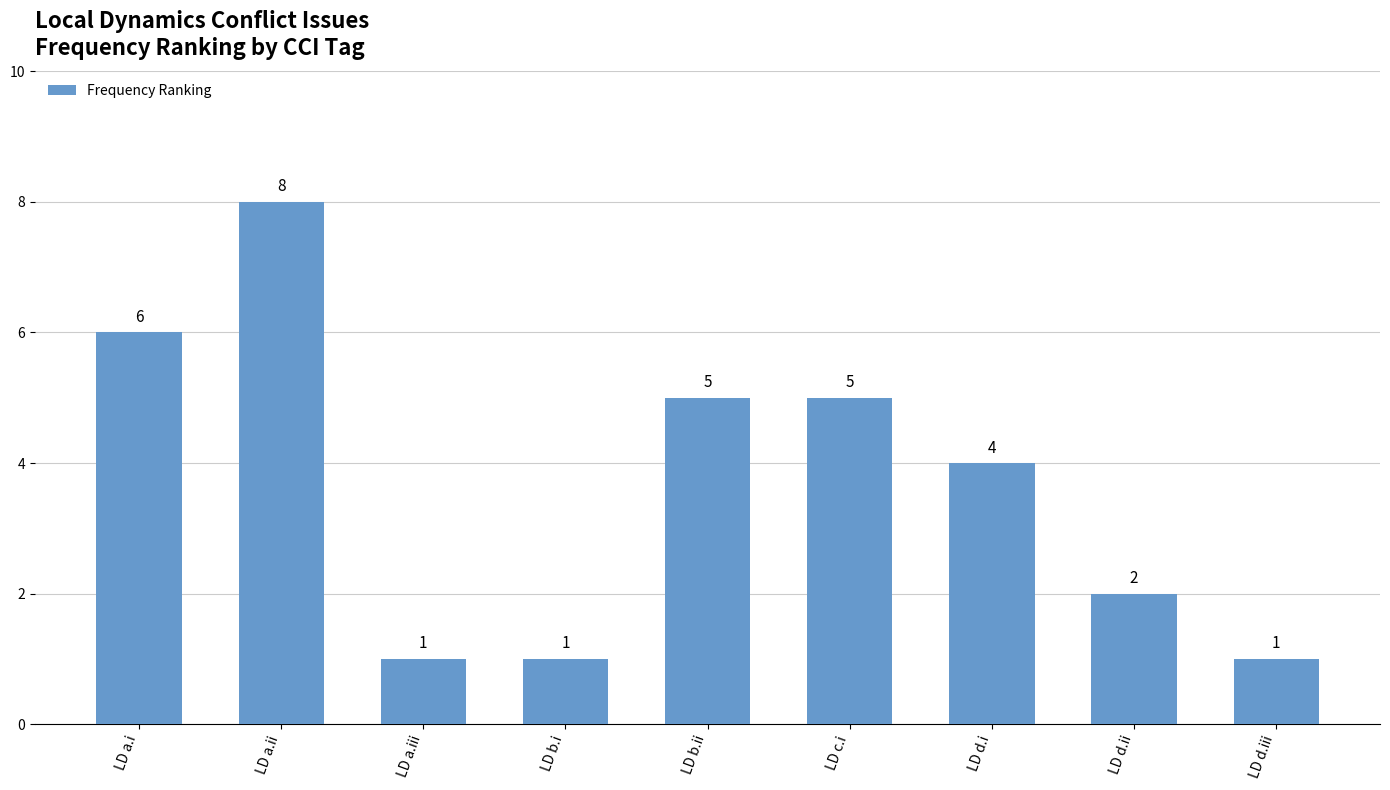

True or false: the data shows 6 at LD a.i.

True